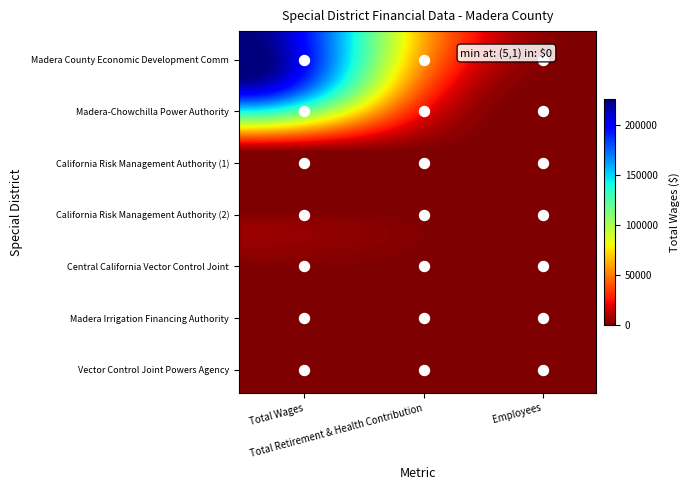

Reading left to right, transcribe all the data shown in this chart.

Madera County Economic Development Comm: 225961	67676	12
Madera-Chowchilla Power Authority: 202447	41972	13
California Risk Management Authority (1): 0	0	9
California Risk Management Authority (2): 0	0	9
Central California Vector Control Joint: 0	0	5
Madera Irrigation Financing Authority: 0	0	5
Vector Control Joint Powers Agency: 0	0	10